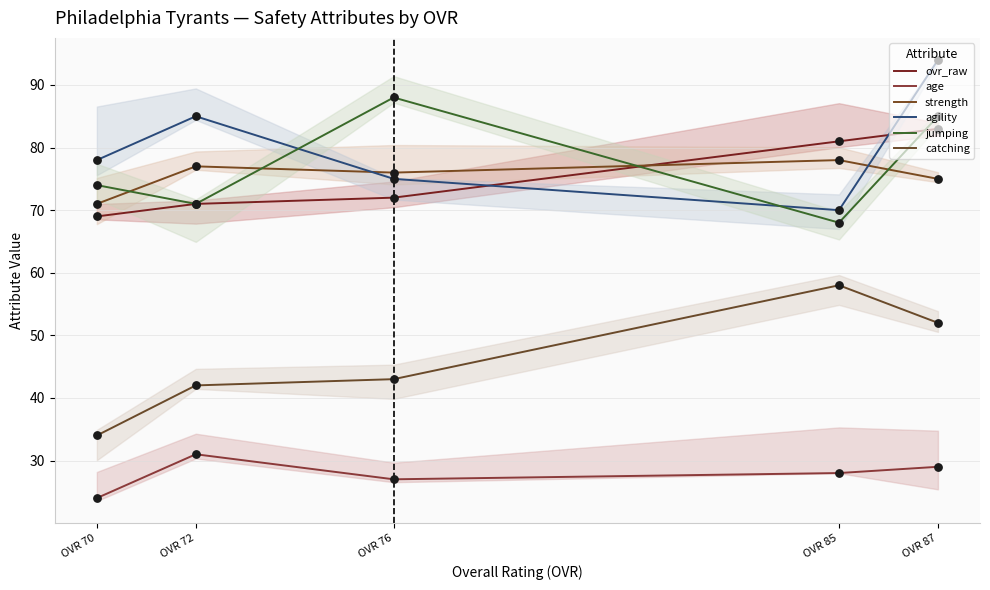

What is the total value across all series at OVR 85?

383